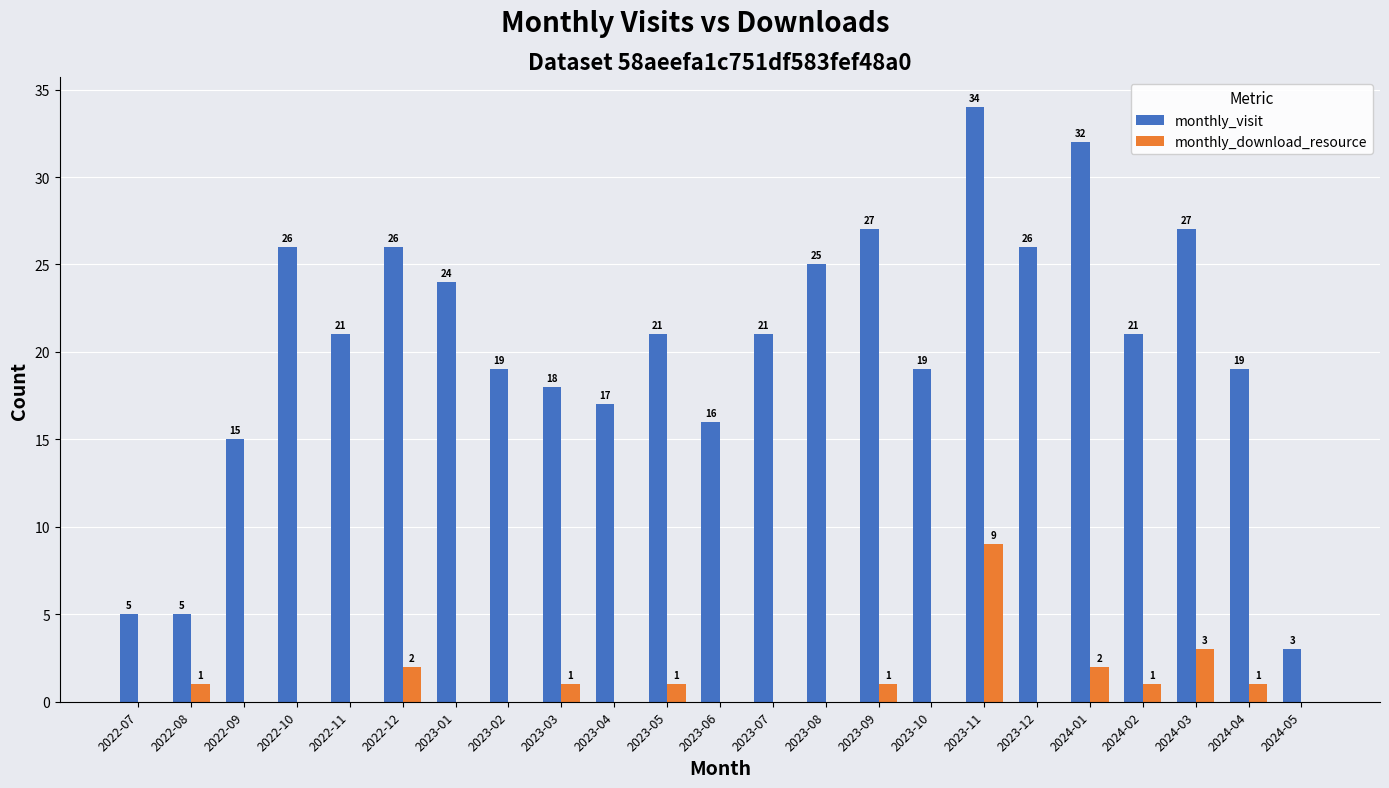

Reading left to right, list all the values displayed in this chart.

monthly_visit: 2022-07=5	2022-08=5	2022-09=15	2022-10=26	2022-11=21	2022-12=26	2023-01=24	2023-02=19	2023-03=18	2023-04=17	2023-05=21	2023-06=16	2023-07=21	2023-08=25	2023-09=27	2023-10=19	2023-11=34	2023-12=26	2024-01=32	2024-02=21	2024-03=27	2024-04=19	2024-05=3
monthly_download_resource: 2022-07=0	2022-08=1	2022-09=0	2022-10=0	2022-11=0	2022-12=2	2023-01=0	2023-02=0	2023-03=1	2023-04=0	2023-05=1	2023-06=0	2023-07=0	2023-08=0	2023-09=1	2023-10=0	2023-11=9	2023-12=0	2024-01=2	2024-02=1	2024-03=3	2024-04=1	2024-05=0